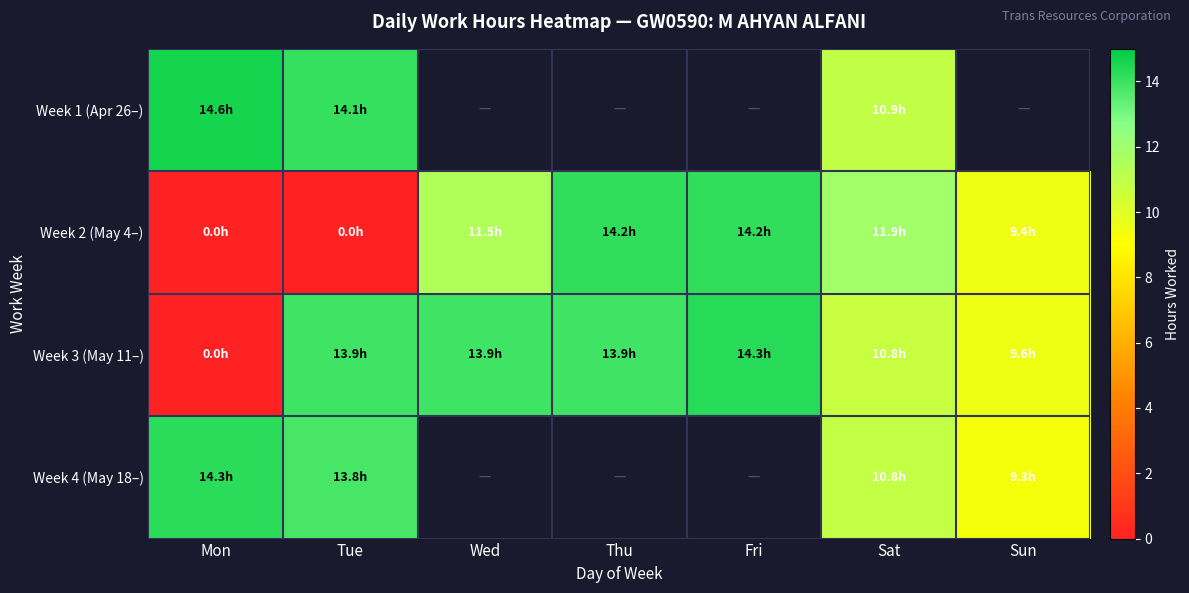

Is the value of Week 4 (May 18–) at Sun greater than the value of Week 3 (May 11–) at Tue?

No